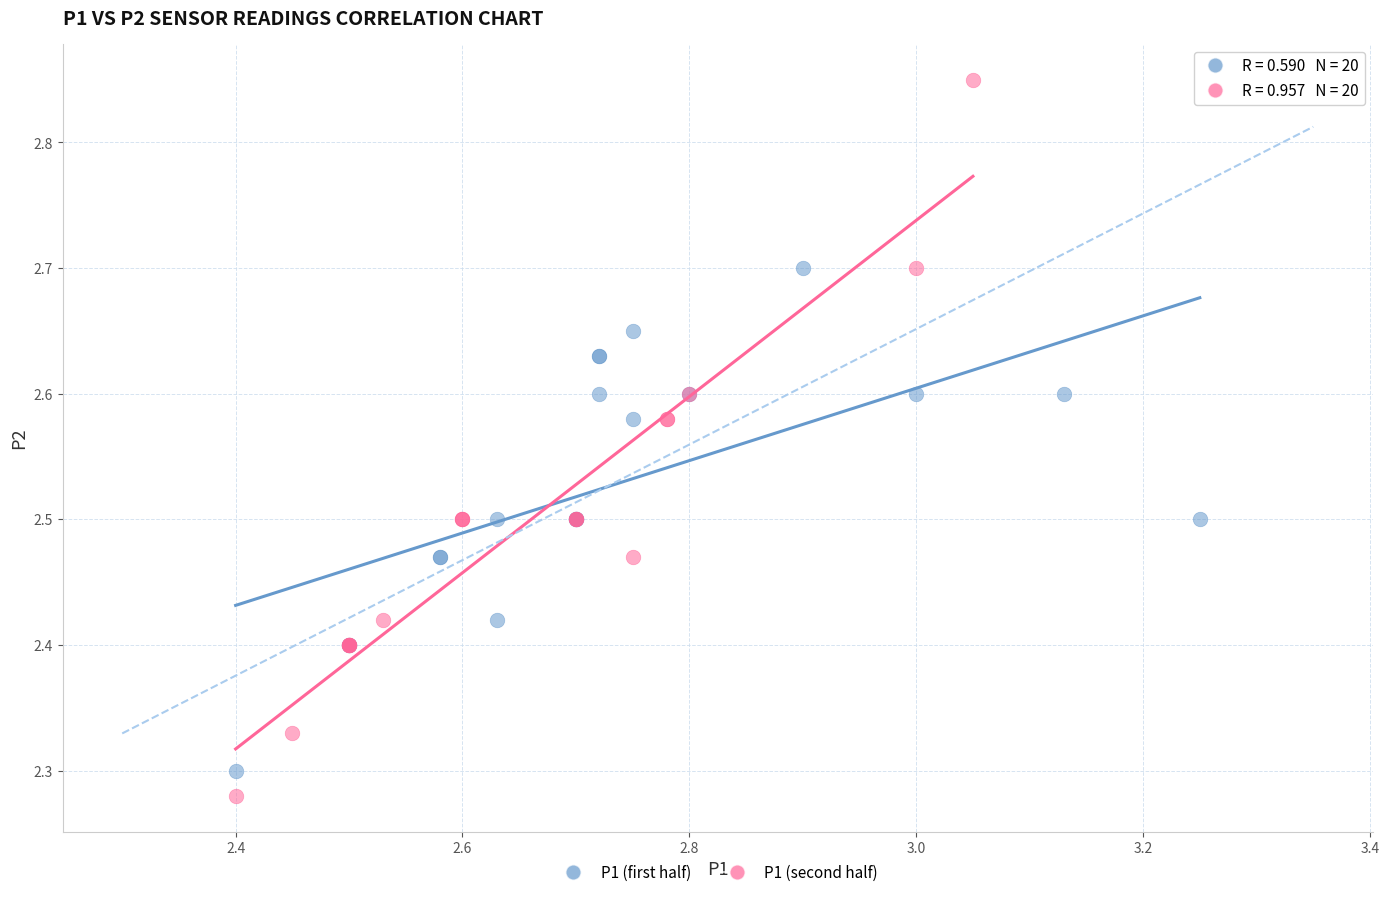

Which series contains the highest Y value?

P1 (second half)